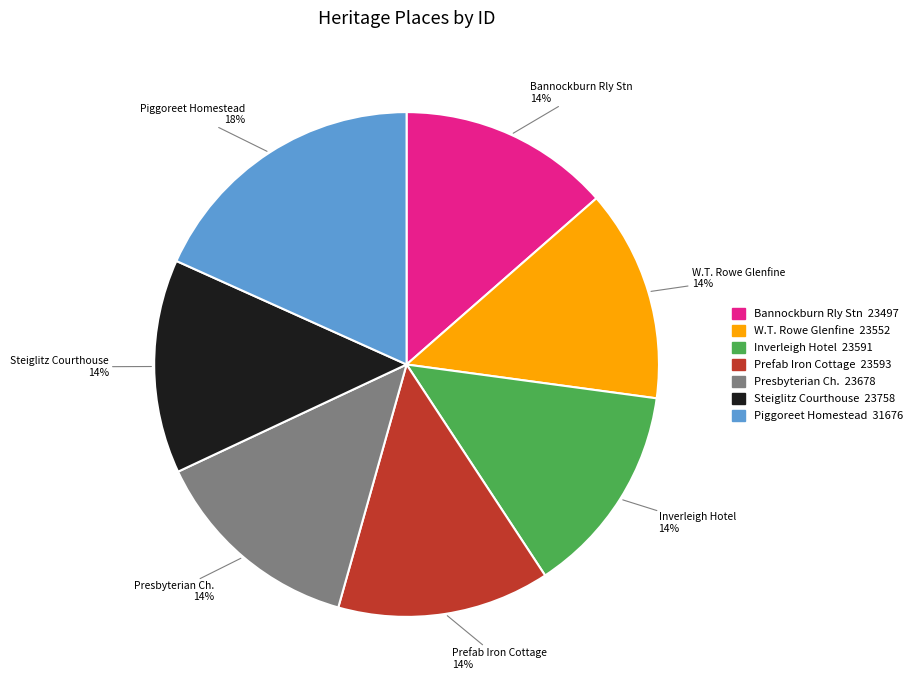

Is there any slice that represents more than half of the pie?

No